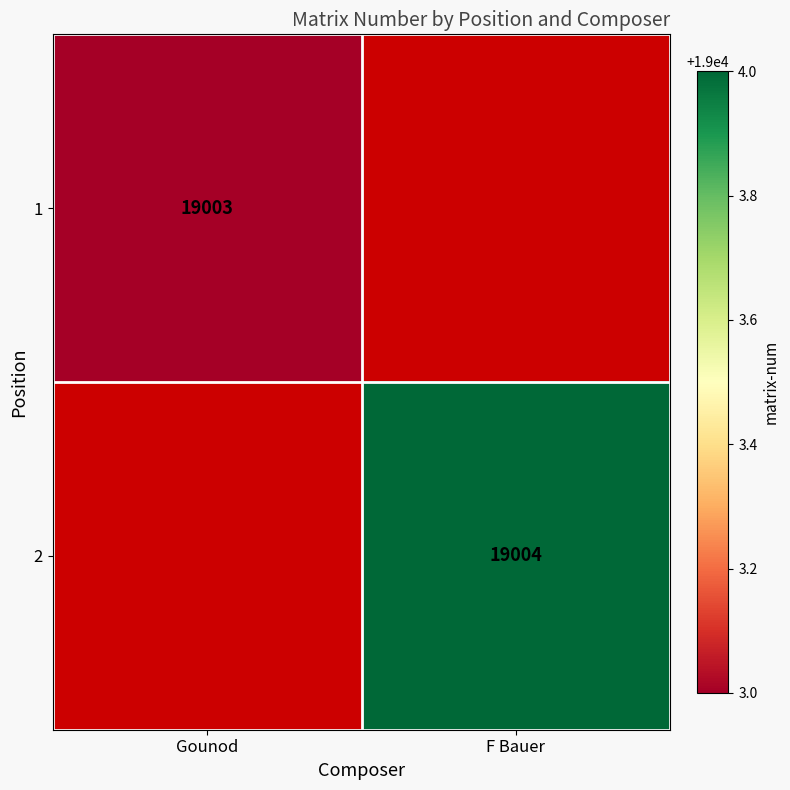

The value of 2 at F Bauer is 24767. True or false?

False